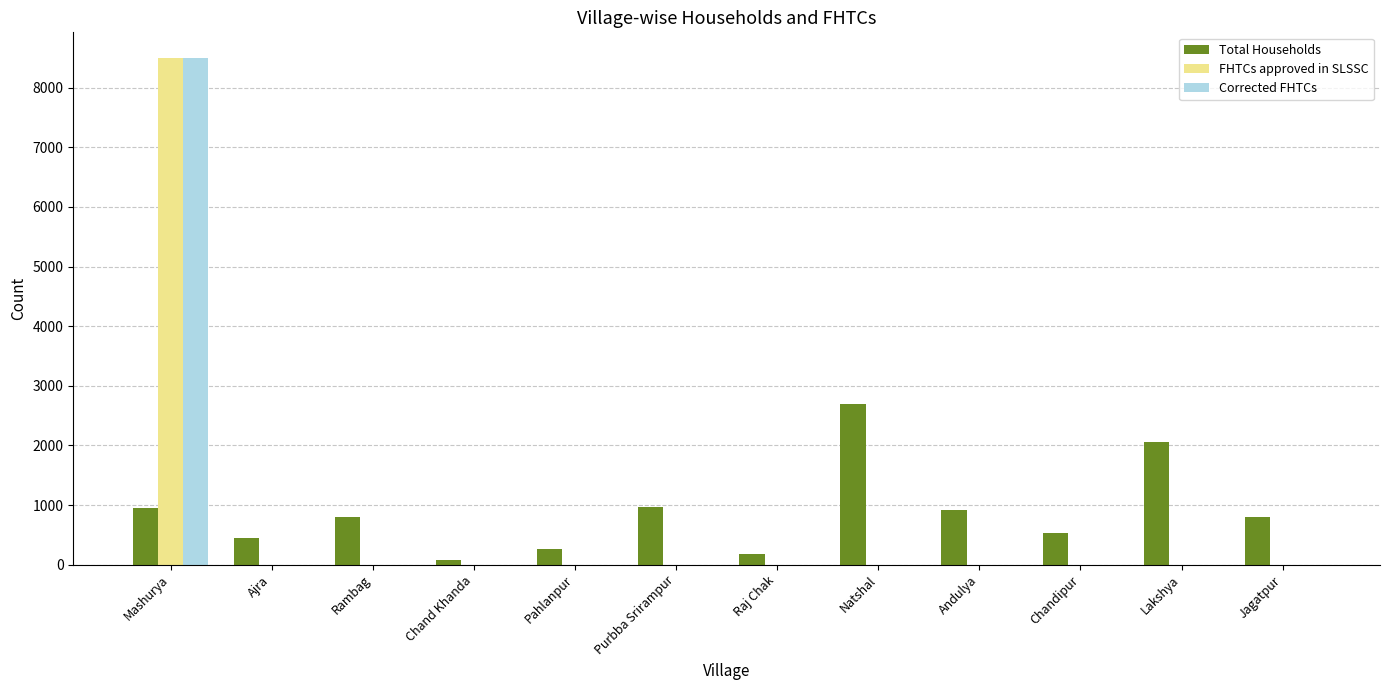

What is the greatest value displayed?

8505